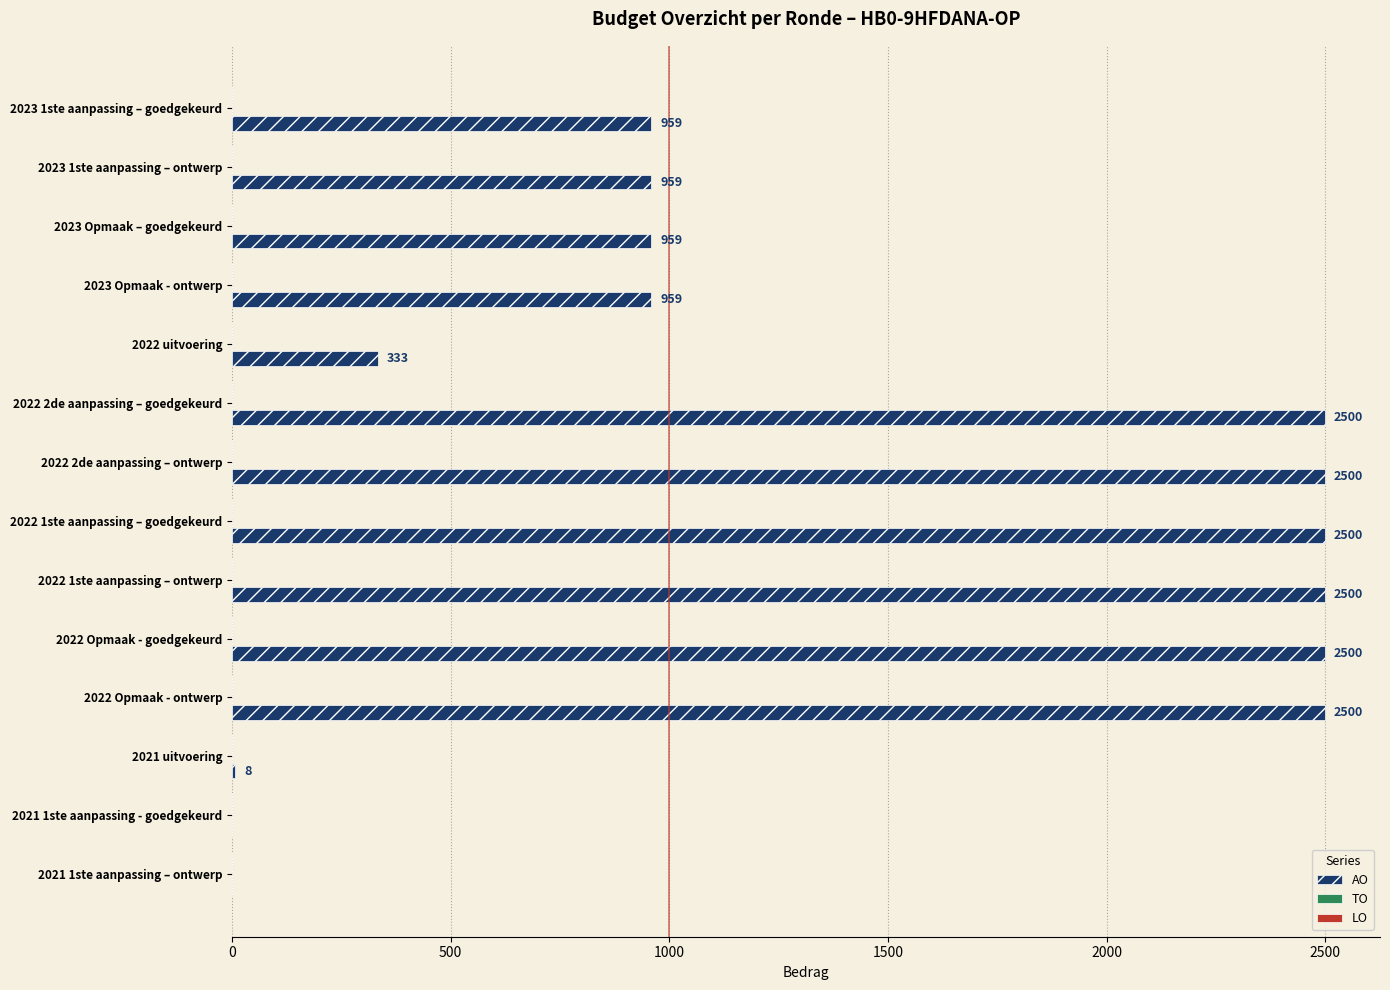

True or false: the data shows 212 at 2022 uitvoering.

False